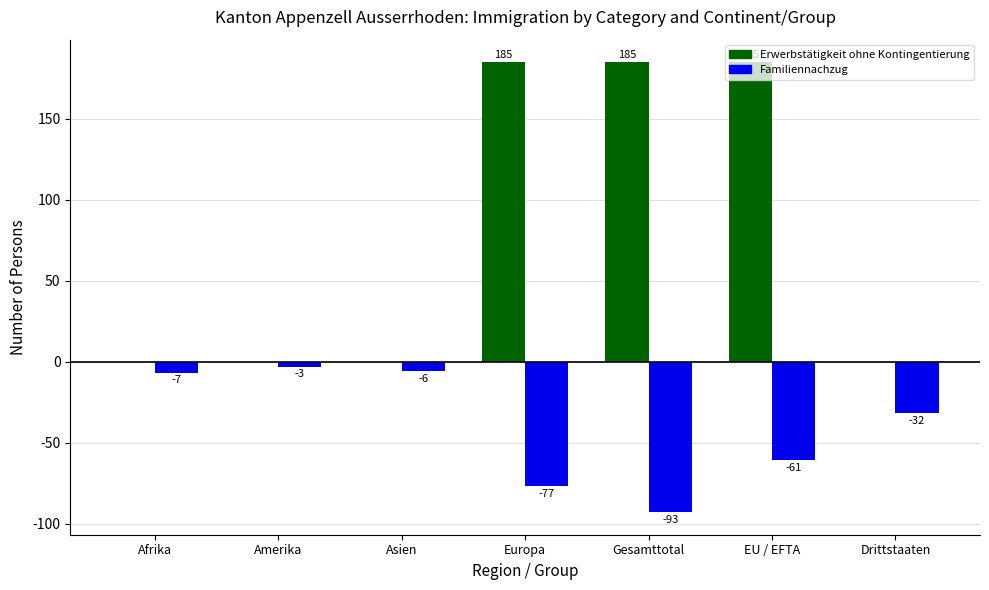

What is the greatest value displayed?

185